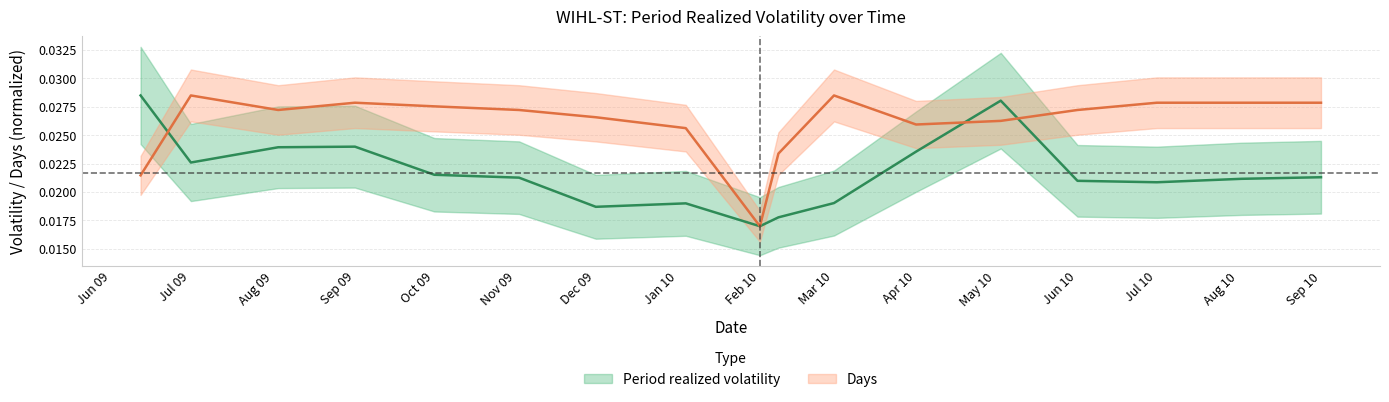

Which series has the largest range (max minus min)?

Period realized volatility